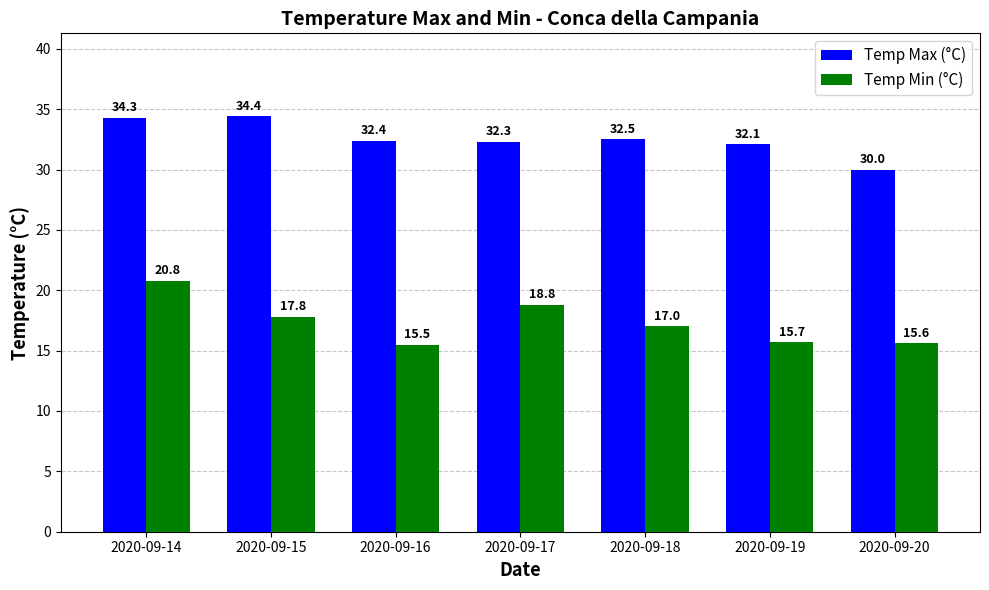

What is the difference between the Temp Max (°C) values at 2020-09-18 and 2020-09-17?

0.2